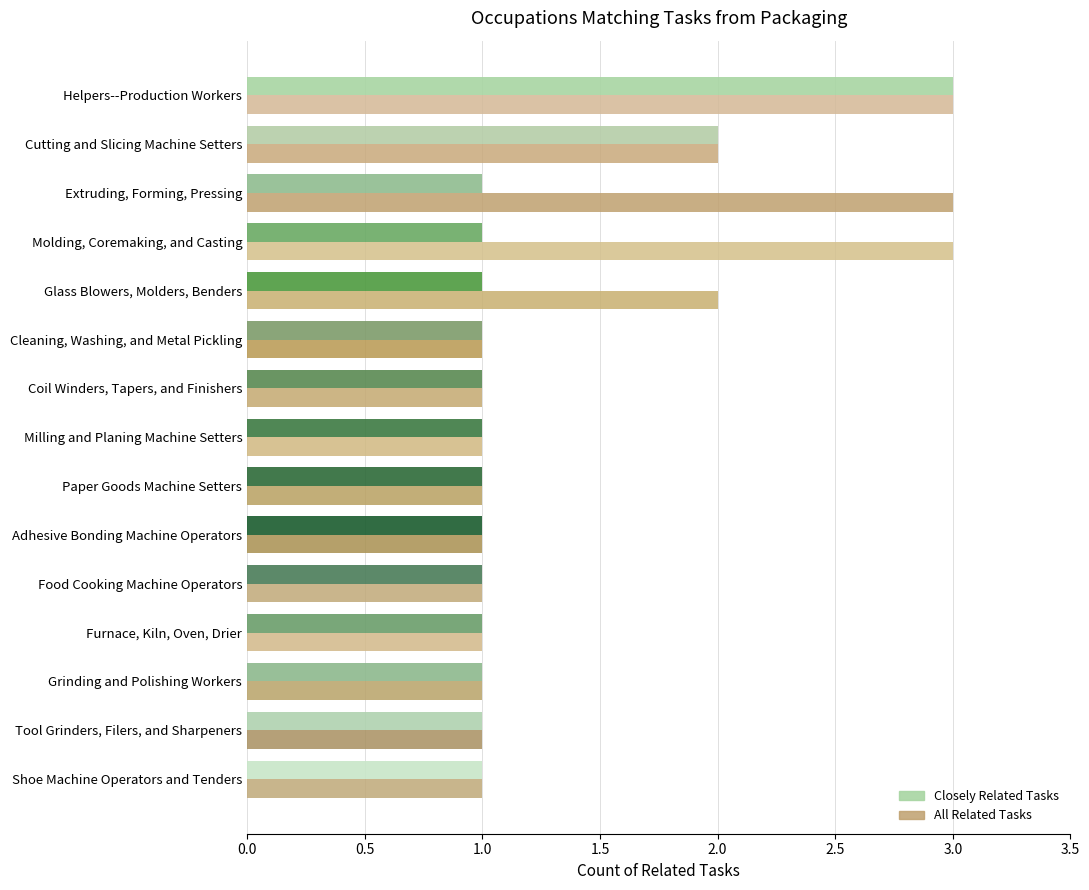

List the series in order of their overall mean, highest first.

All Related Tasks, Closely Related Tasks